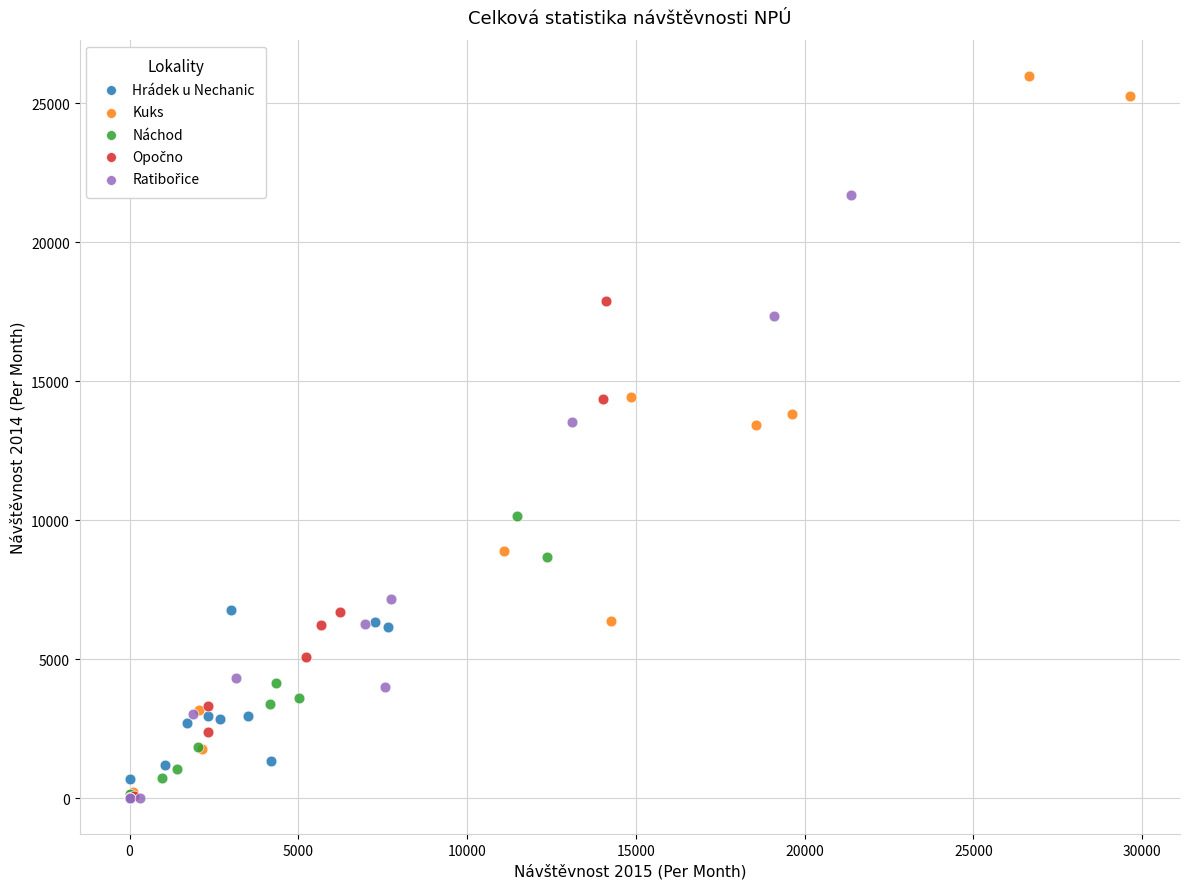

Which series has the largest Y range (max minus min)?

Kuks